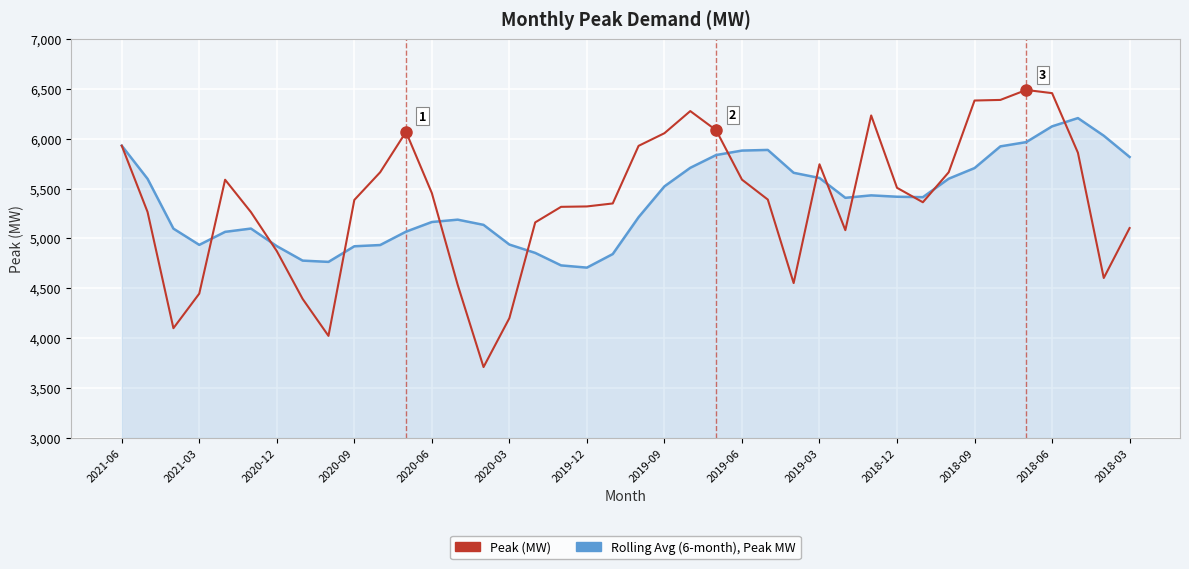

Which series has the largest range (max minus min)?

Peak (MW)